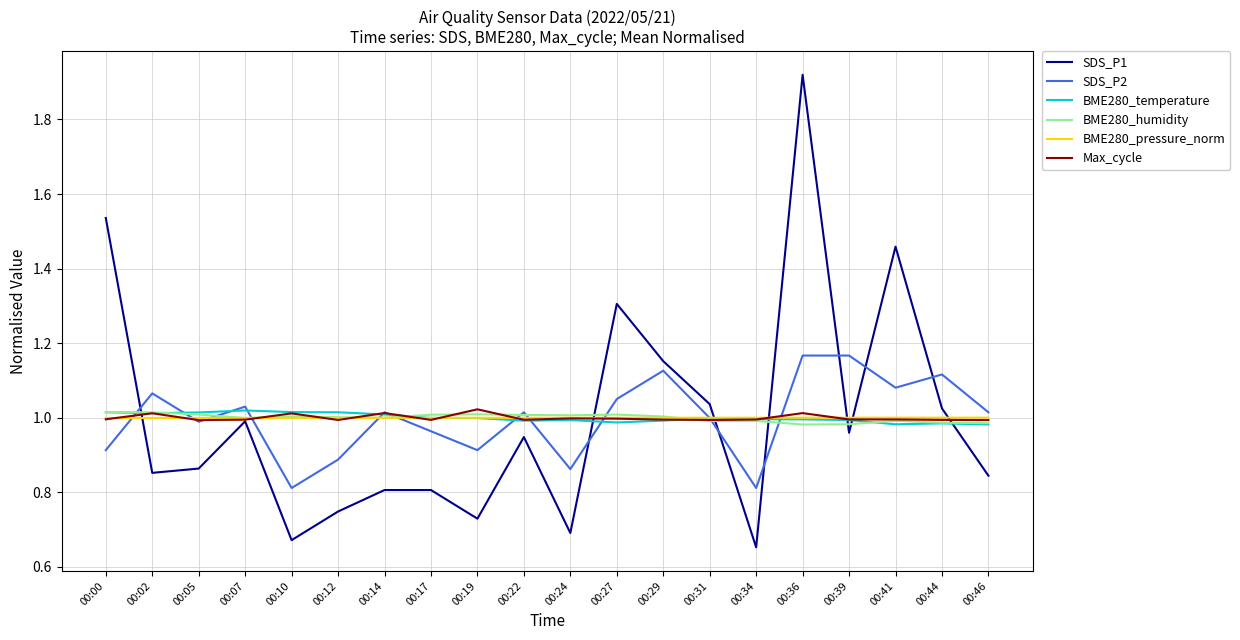

Which series has the widest spread of values?

SDS_P1